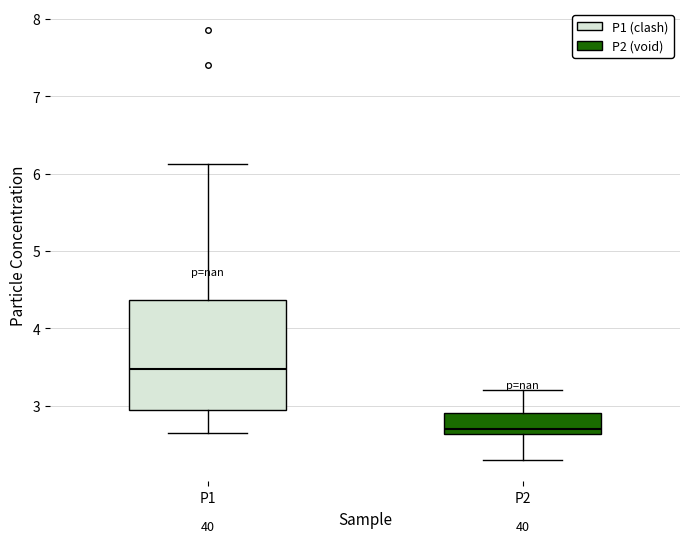

Comparing the boxes themselves (not the whiskers), which one is the tallest?

P1